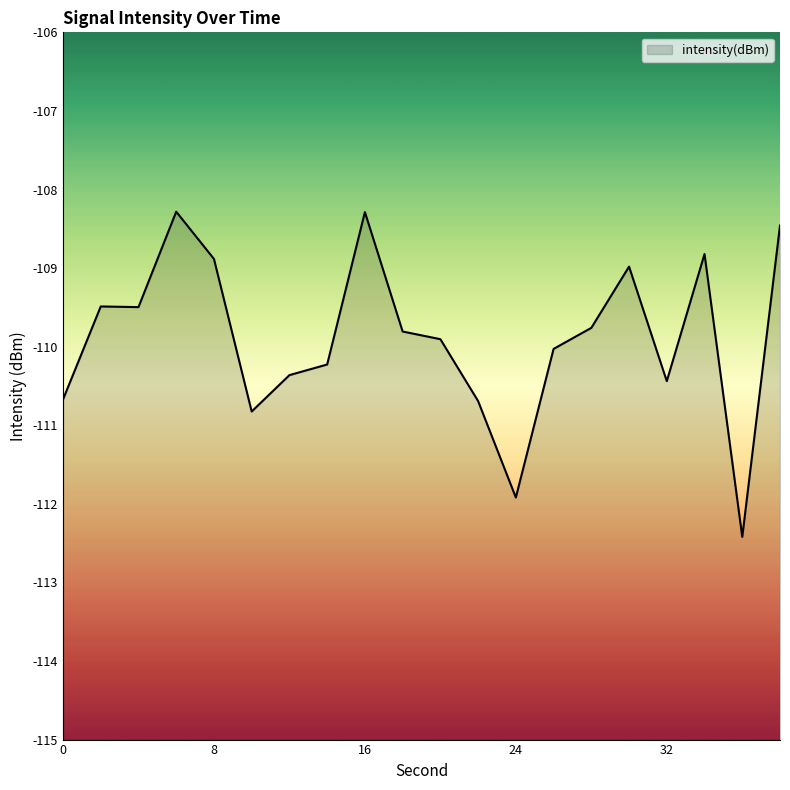

At which label does the data first exceed -109?

6